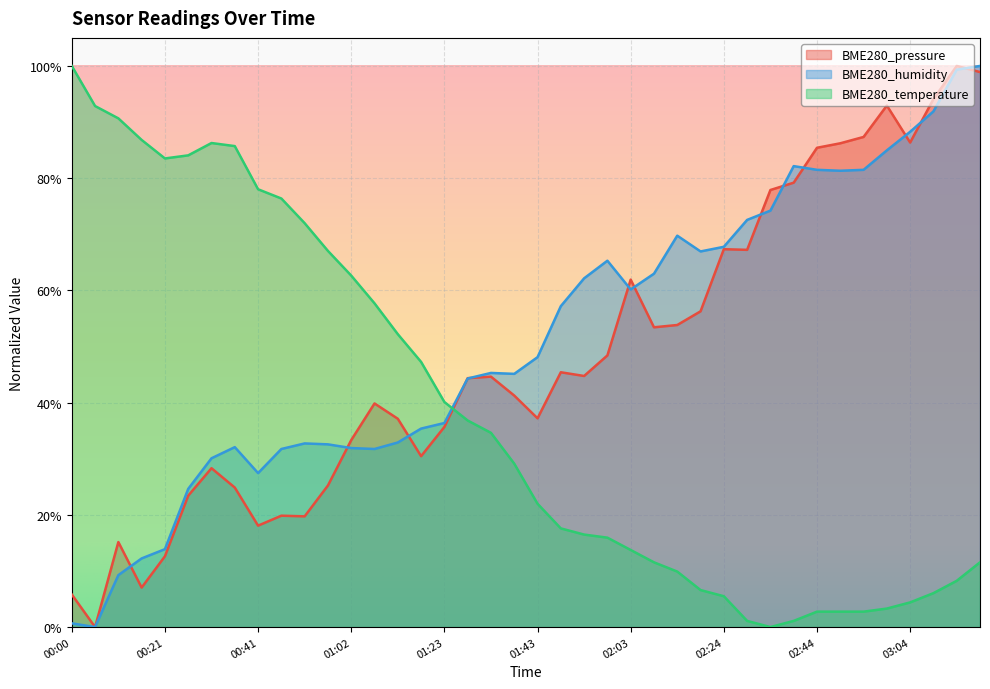

Which category has the lowest value in the BME280_pressure series?

00:06